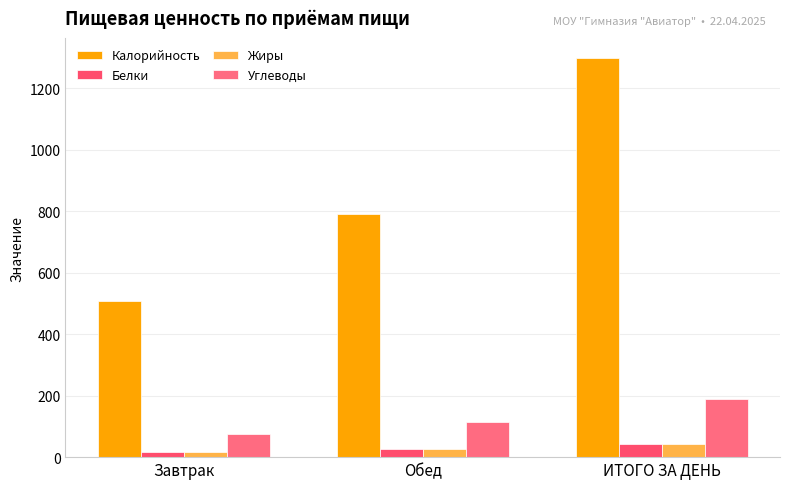

How many data points does each series have?

3